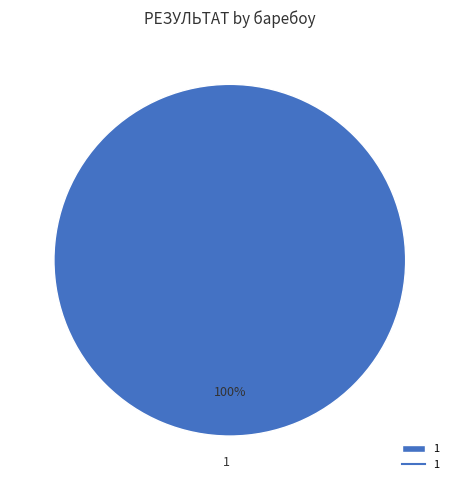

Rank the categories by value from highest to lowest.

1